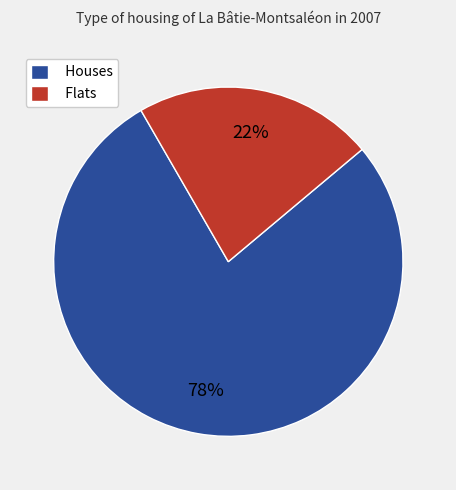

True or false: Flats accounts for 22% of the total.

True